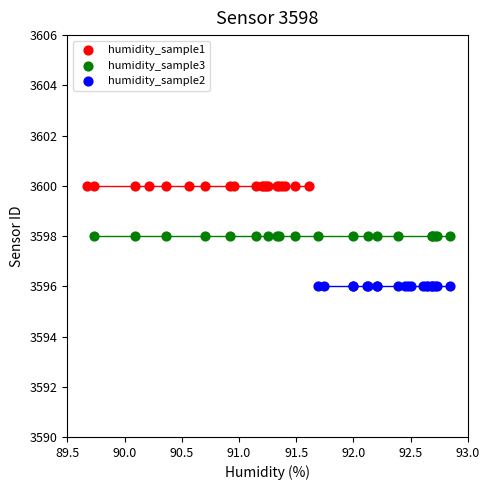

Which series contains the lowest Y value?

humidity_sample2